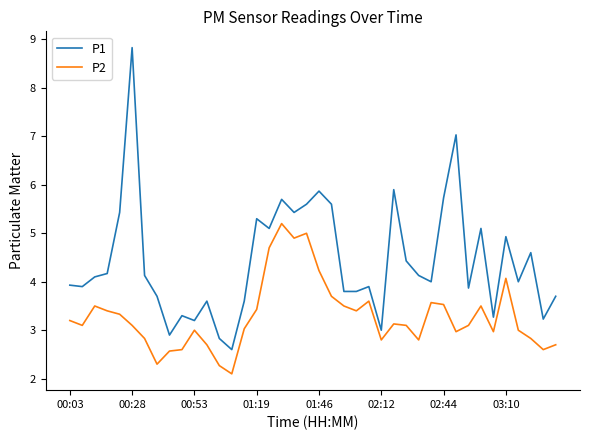

Which series has the largest range (max minus min)?

P1